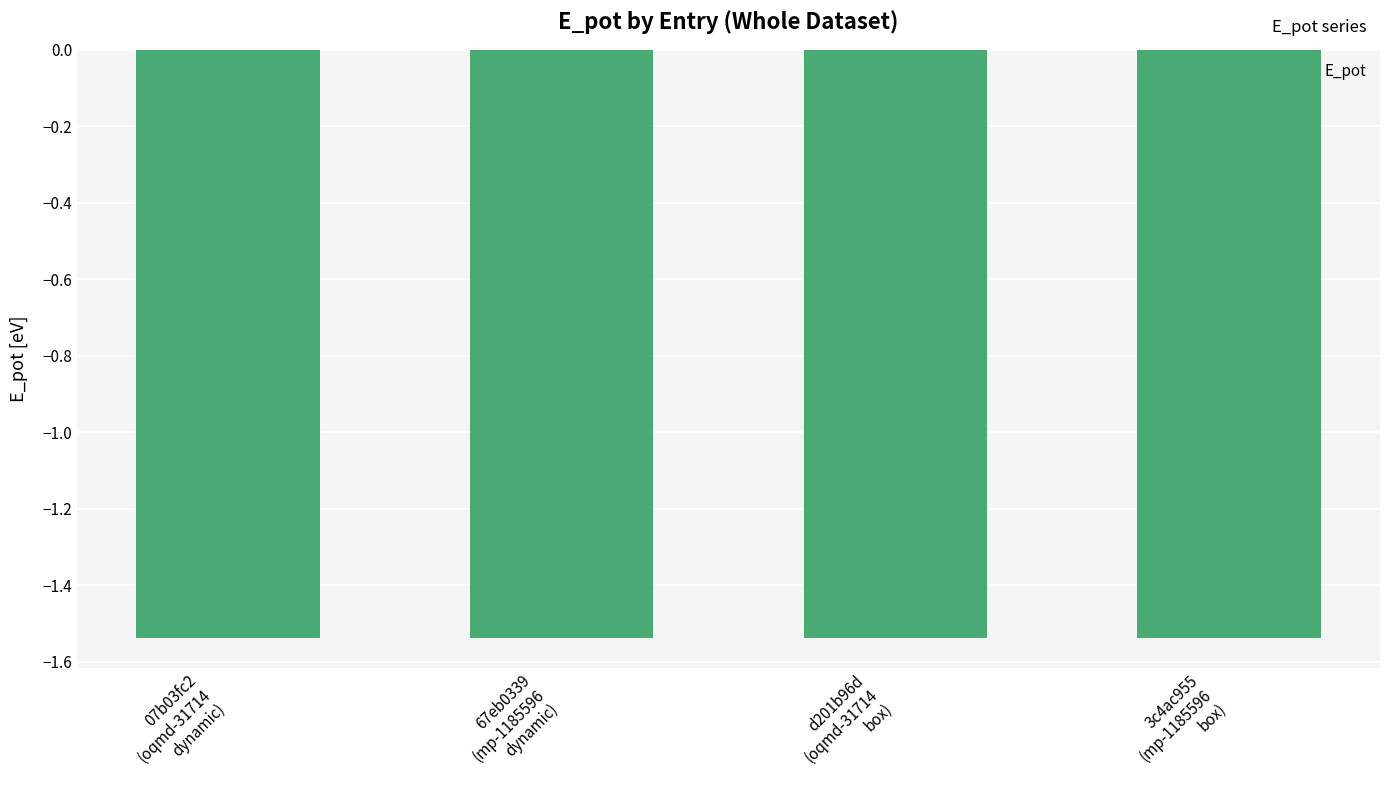

Count the number of data series in this chart.

1